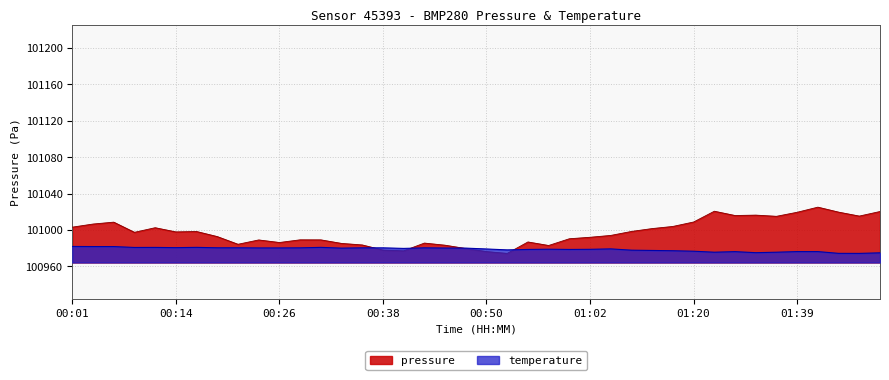

What is the label of the 10th point from the right?

01:20